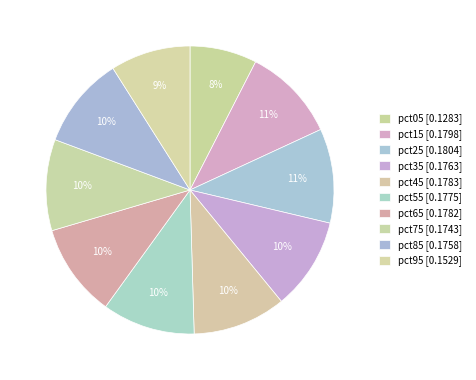

Is there a majority slice in this chart?

No